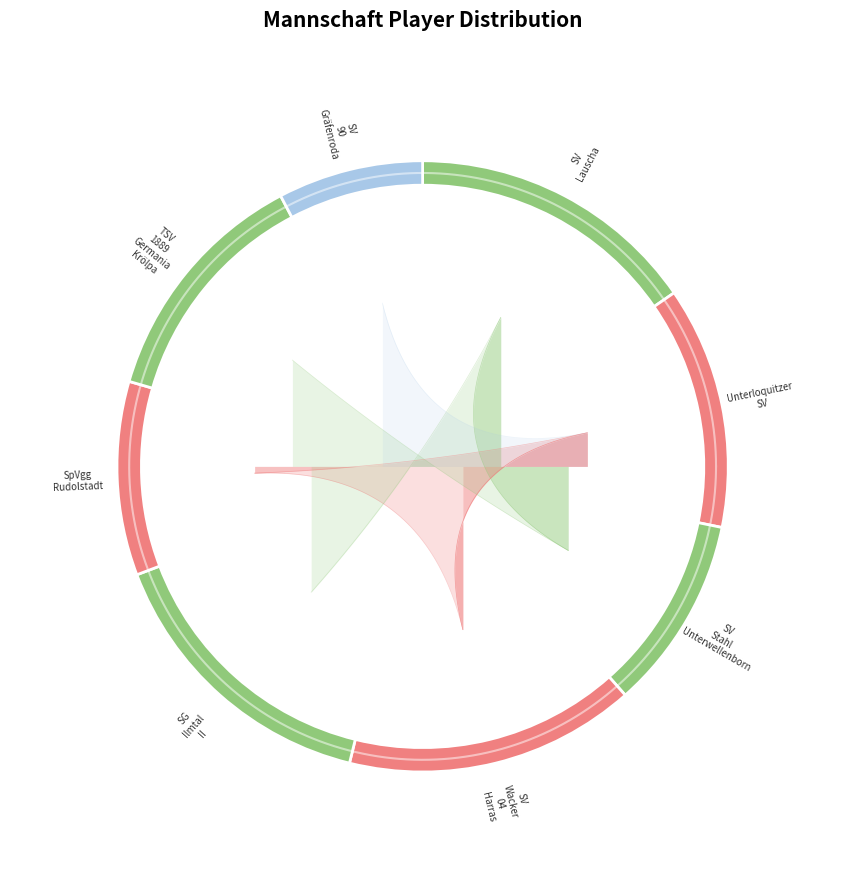

How many segments does this pie chart have?

8